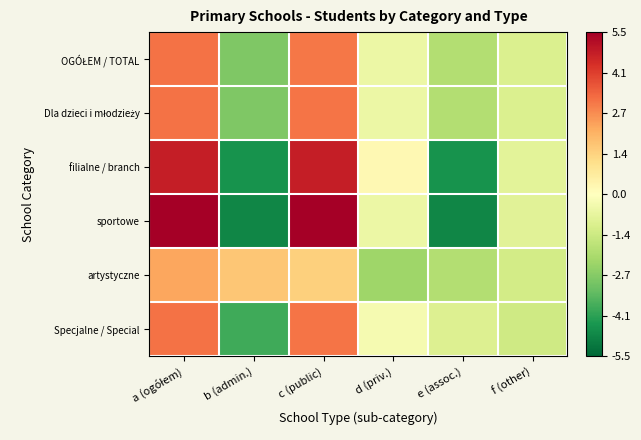

What is the minimum value shown in the chart?

-4.8